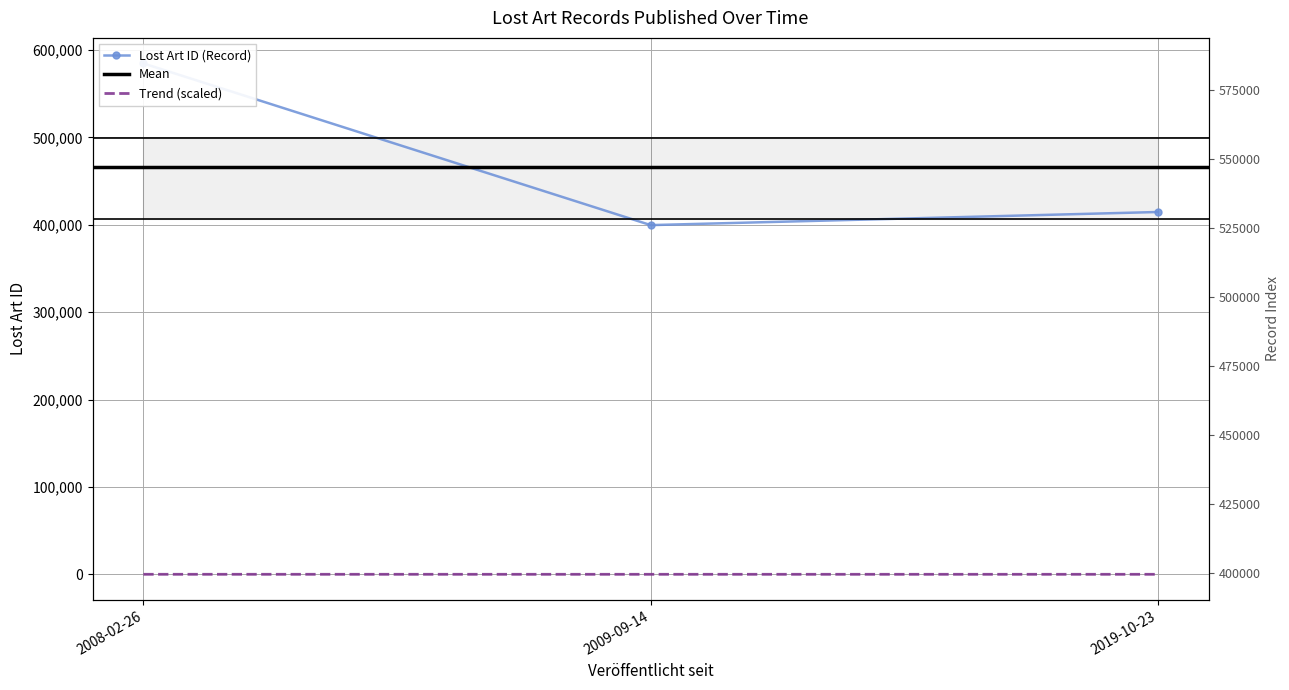

What is the difference between the maximum and second lowest values?

170036